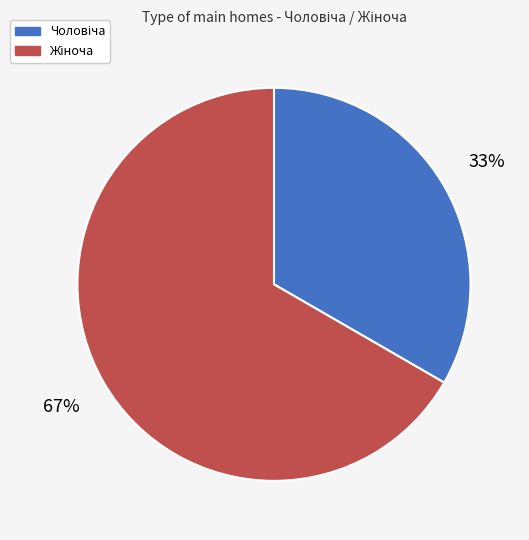

Is there any slice that represents more than half of the pie?

Yes